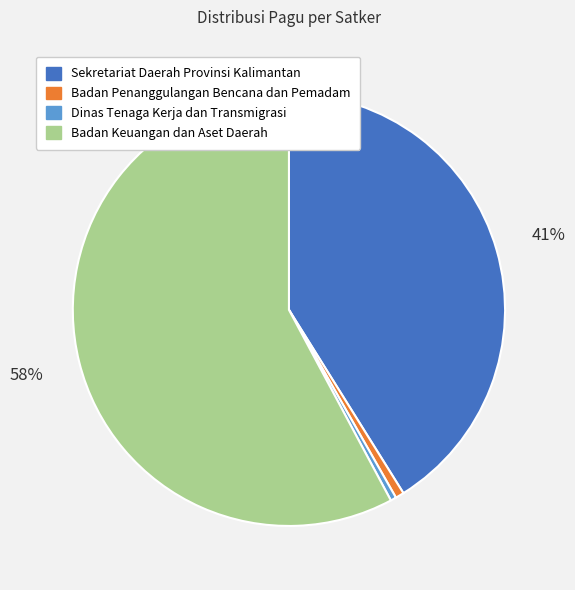

Combined, do Sekretariat Daerah Provinsi Kalimantan and Dinas Tenaga Kerja dan Transmigrasi account for over 50%?

No